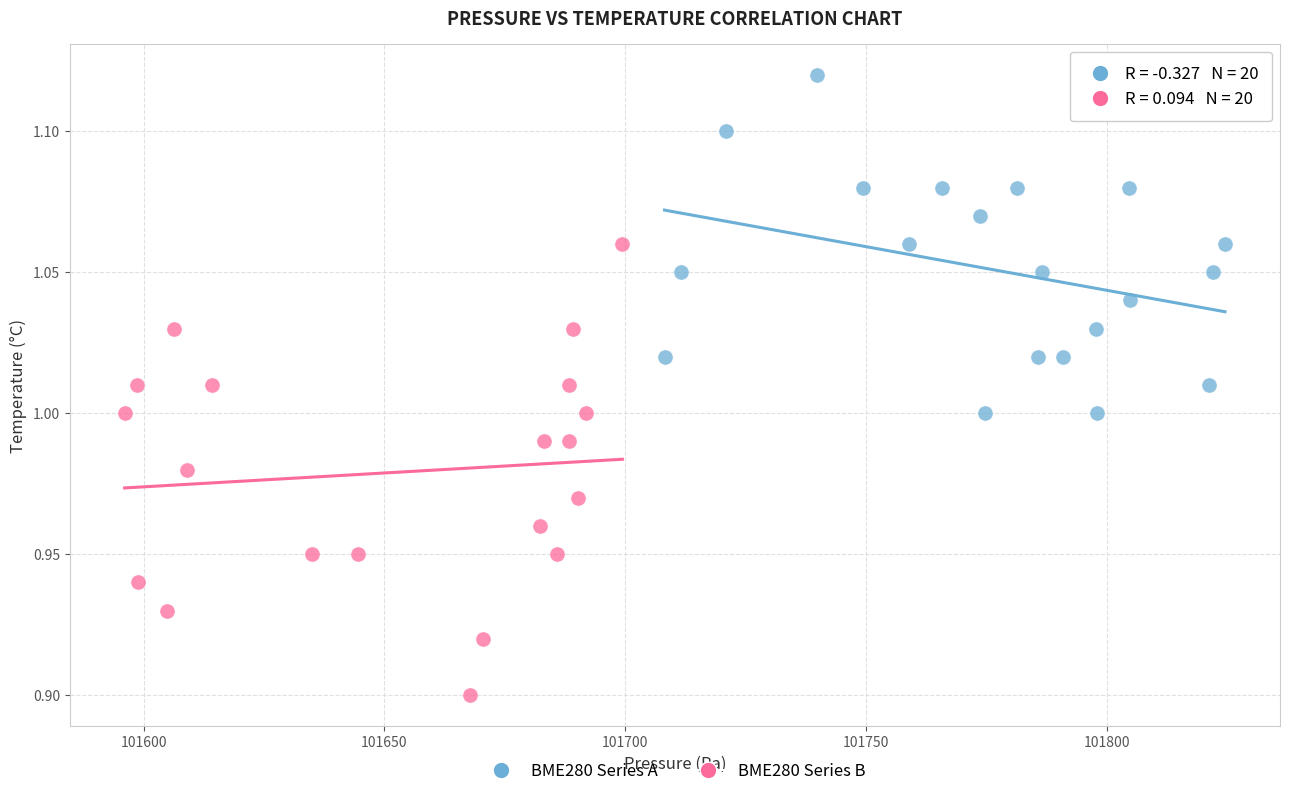

Which series contains the highest Y value?

BME280 Series A